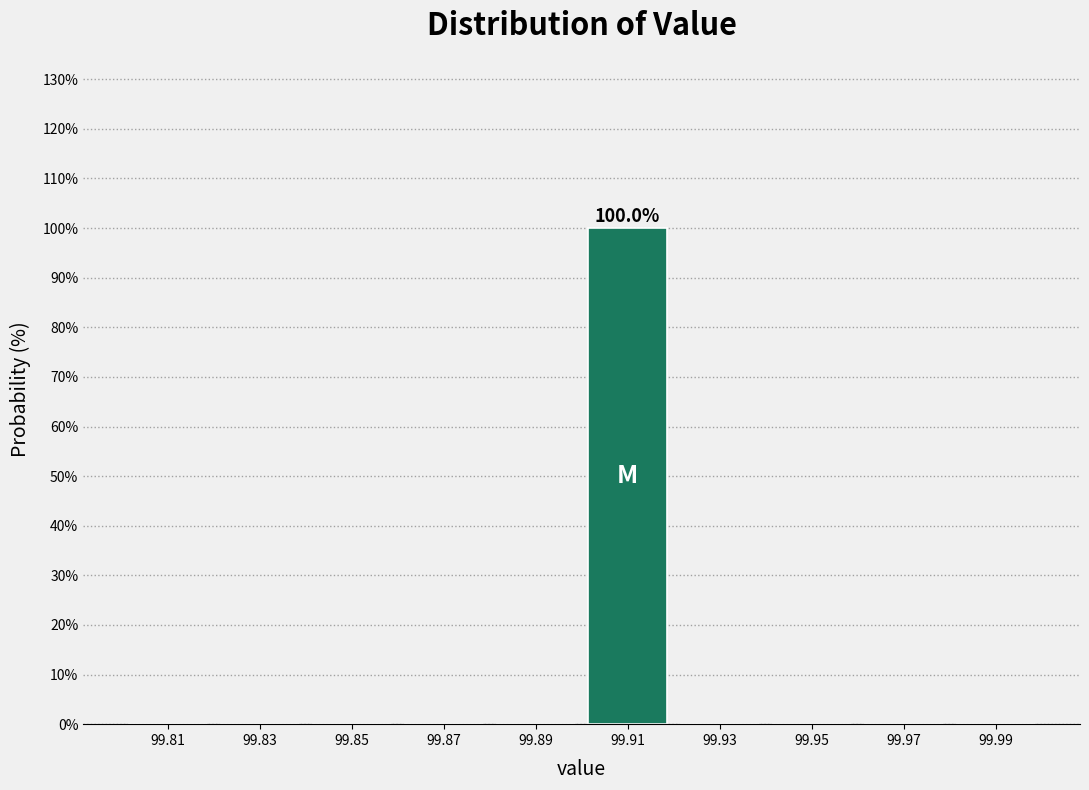

Over which range of the x-axis is the bar tallest?

99.90 to 99.92